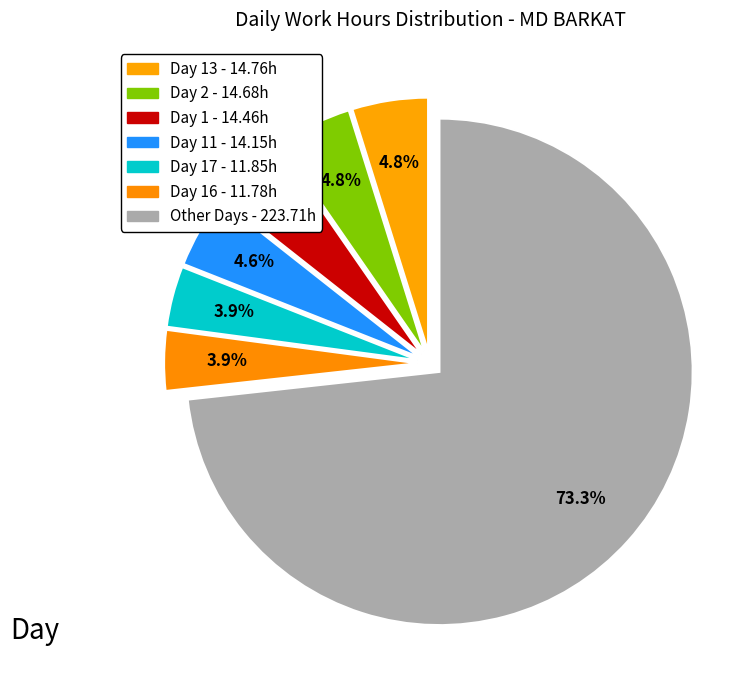

Count the number of slices in the pie.

7